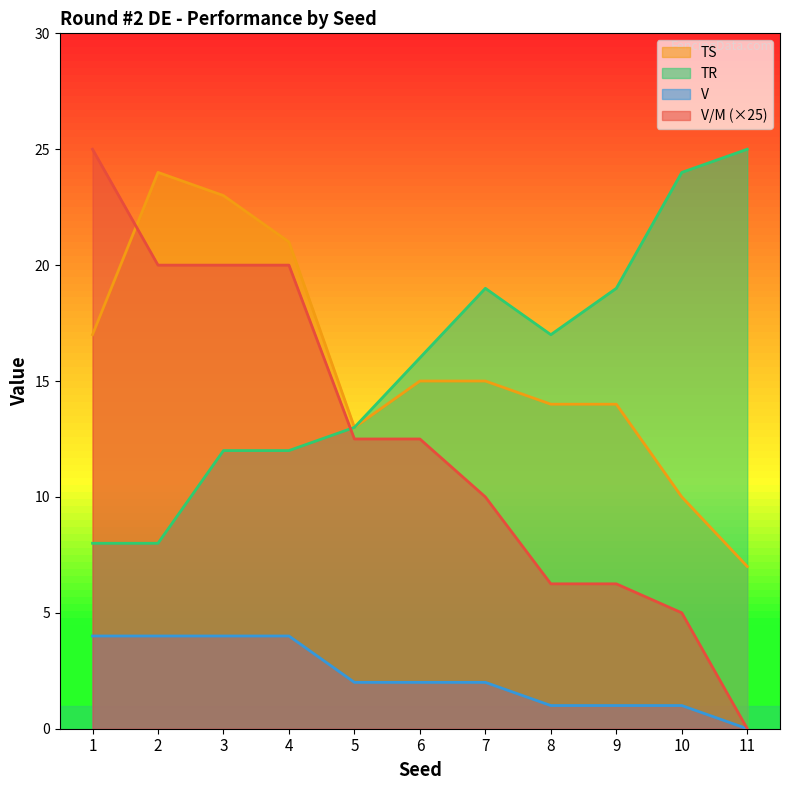

What is the approximate value of V/M at 9?

6.2